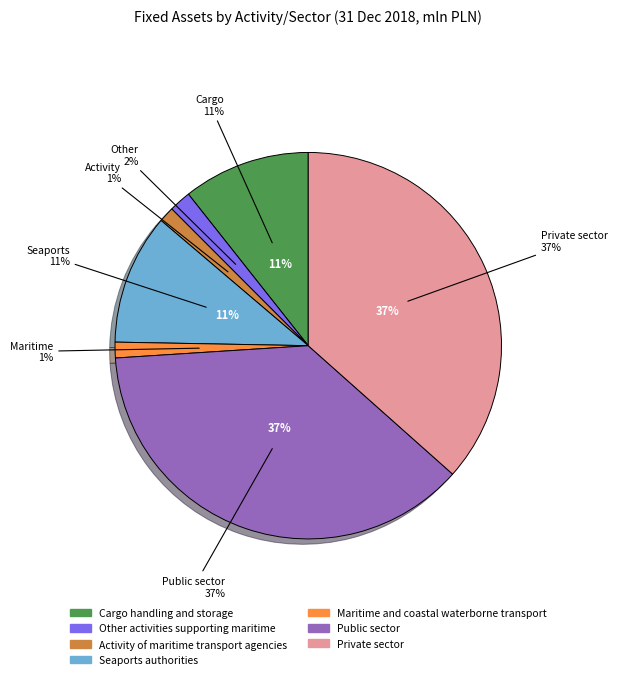

True or false: Cargo handling and storage accounts for 1% of the total.

False